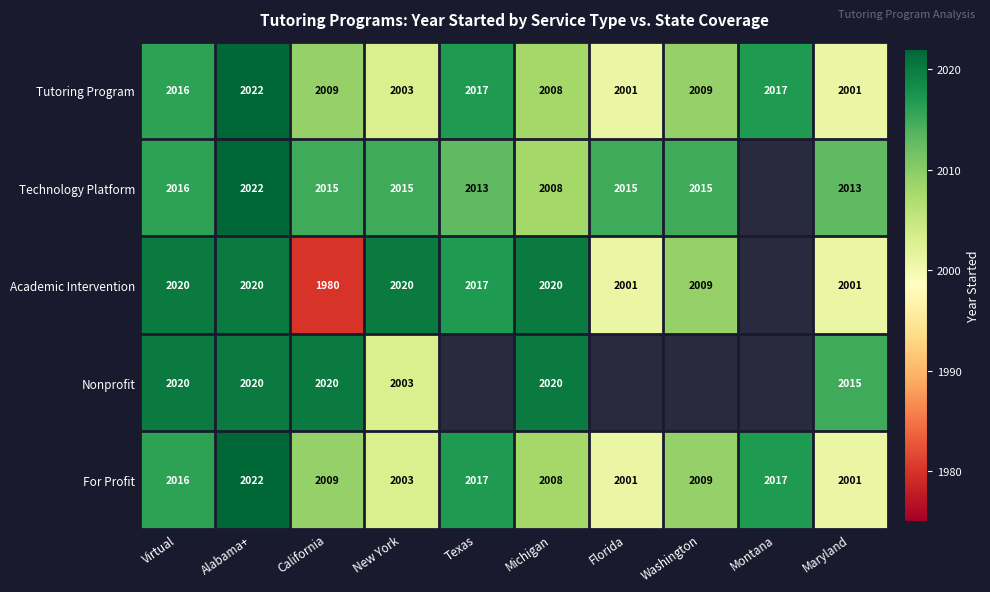

At which label does Tutoring Program first exceed 2009?

Virtual